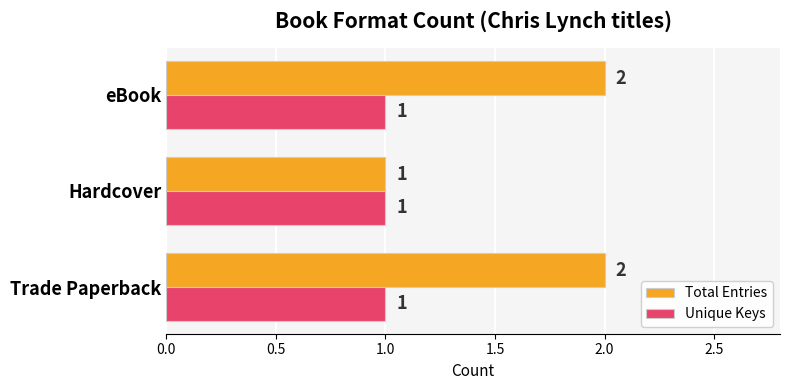

Which series has the widest spread of values?

Total Entries